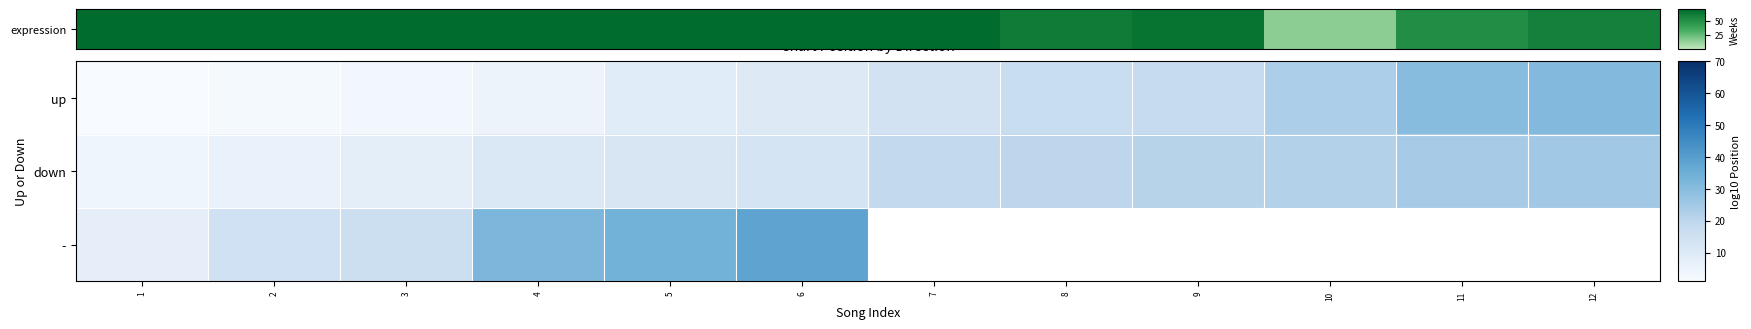

Rank the series at 2 from lowest to highest value.

down, -, expression